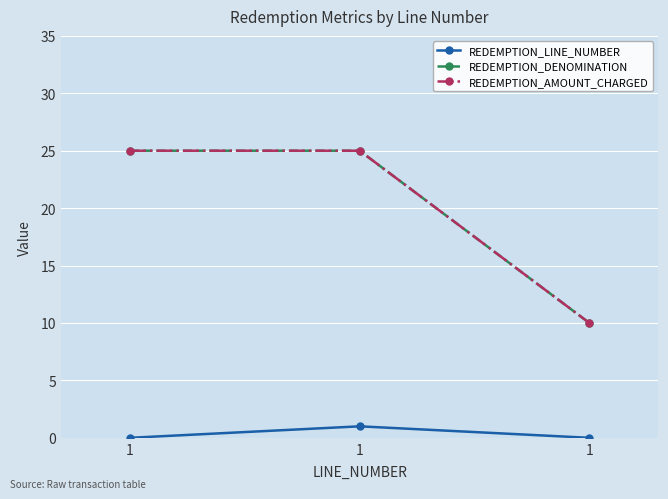

Does the chart have visible grid lines?

Yes